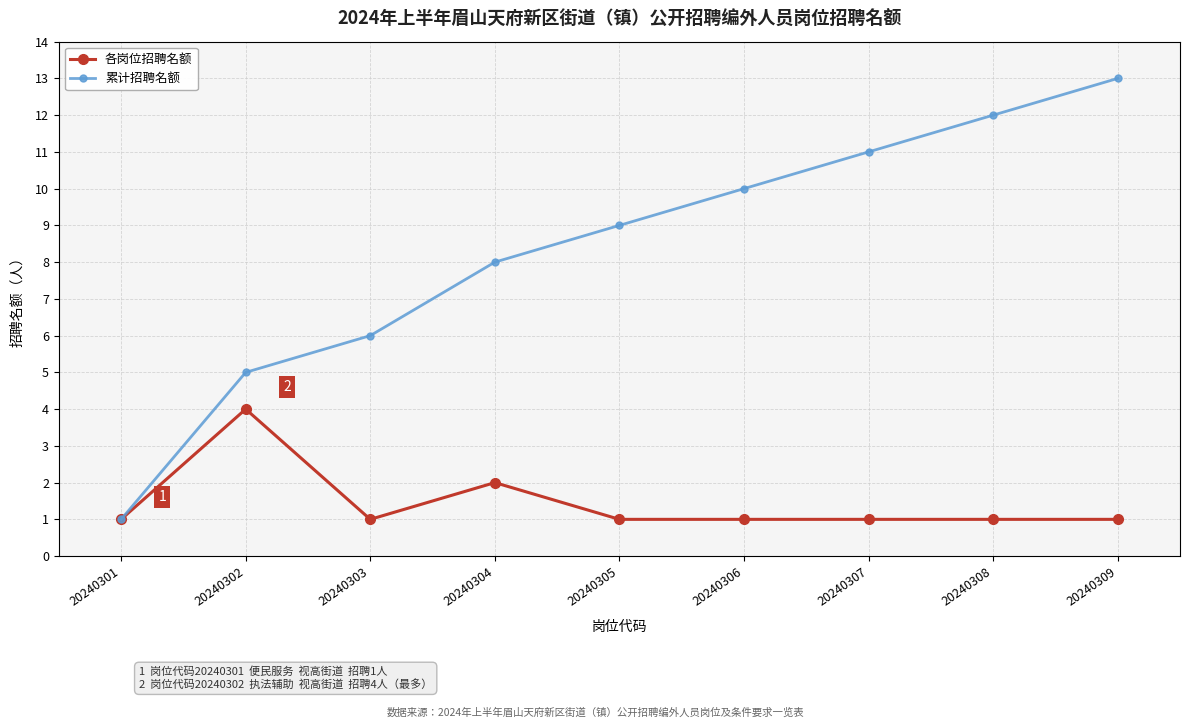

The value of 各岗位招聘名额 at 20240309 is 0. True or false?

False